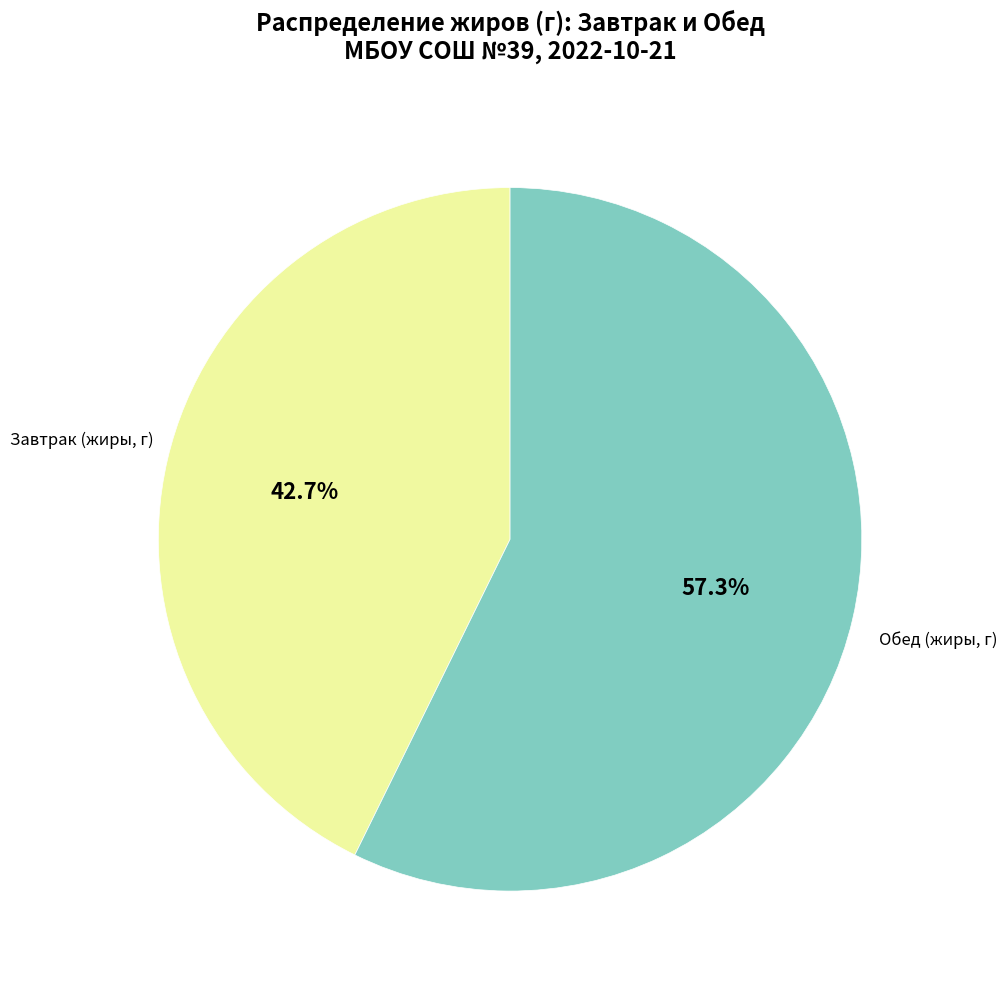

Does any single category account for the majority?

Yes